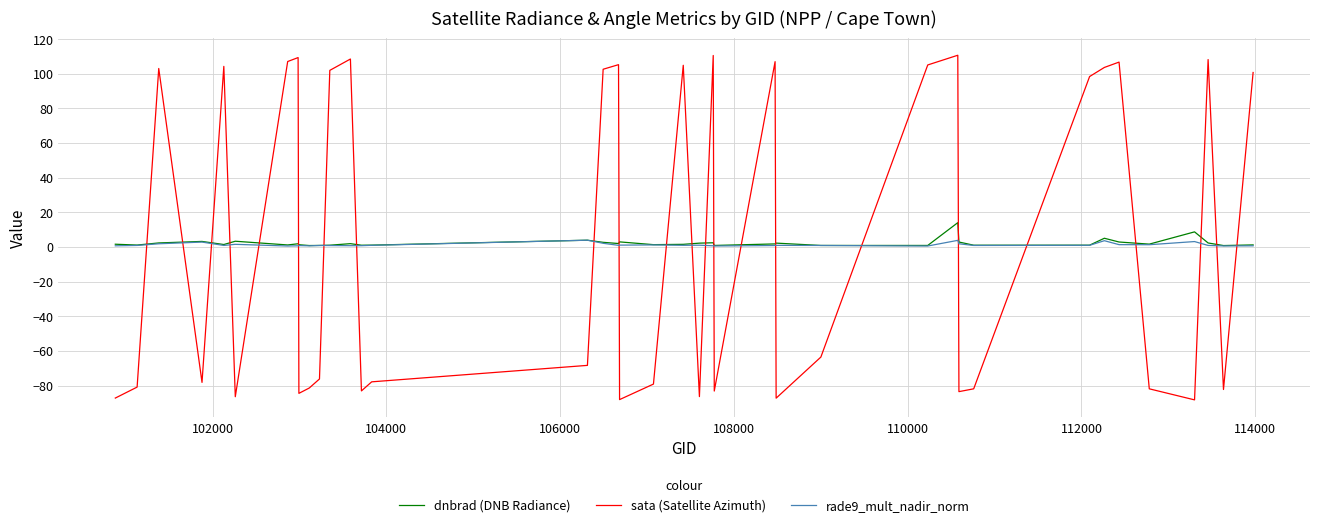

What is the minimum value shown in the chart?

-88.3